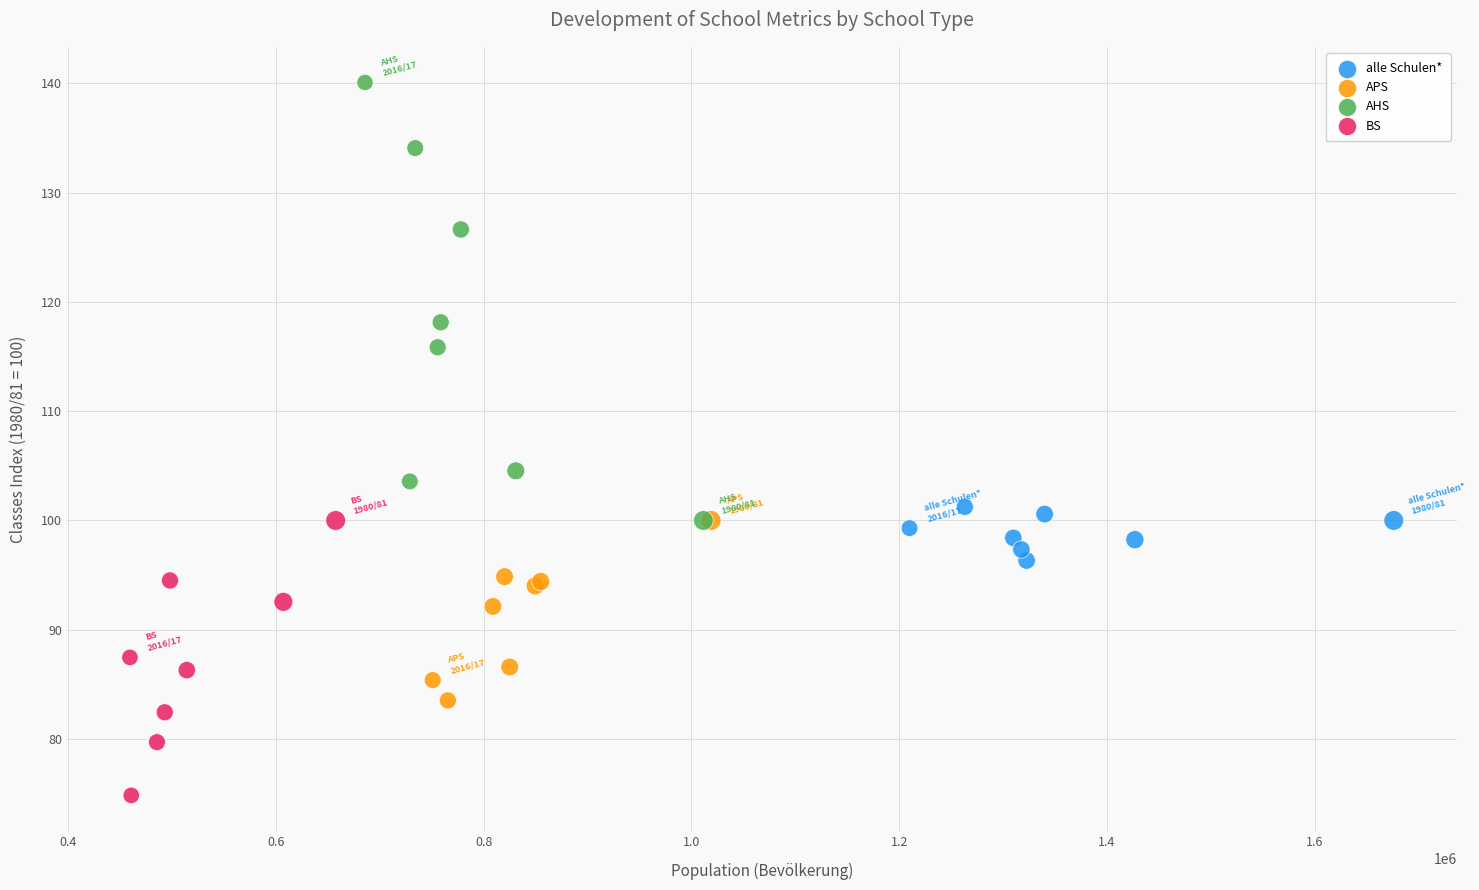

Which series contains the lowest Y value?

BS